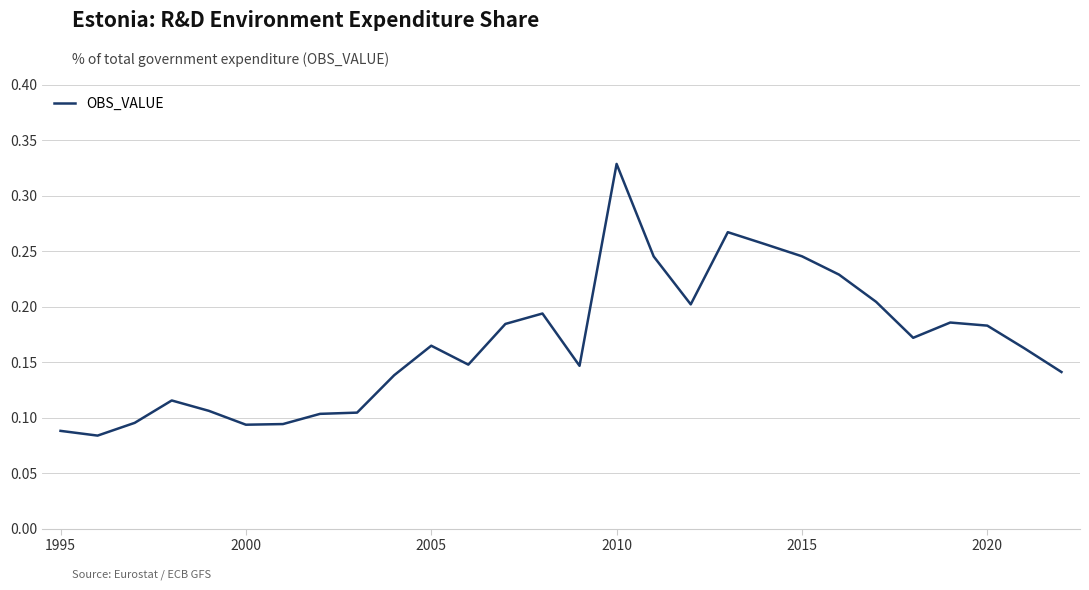

How many lines are shown in the chart?

1